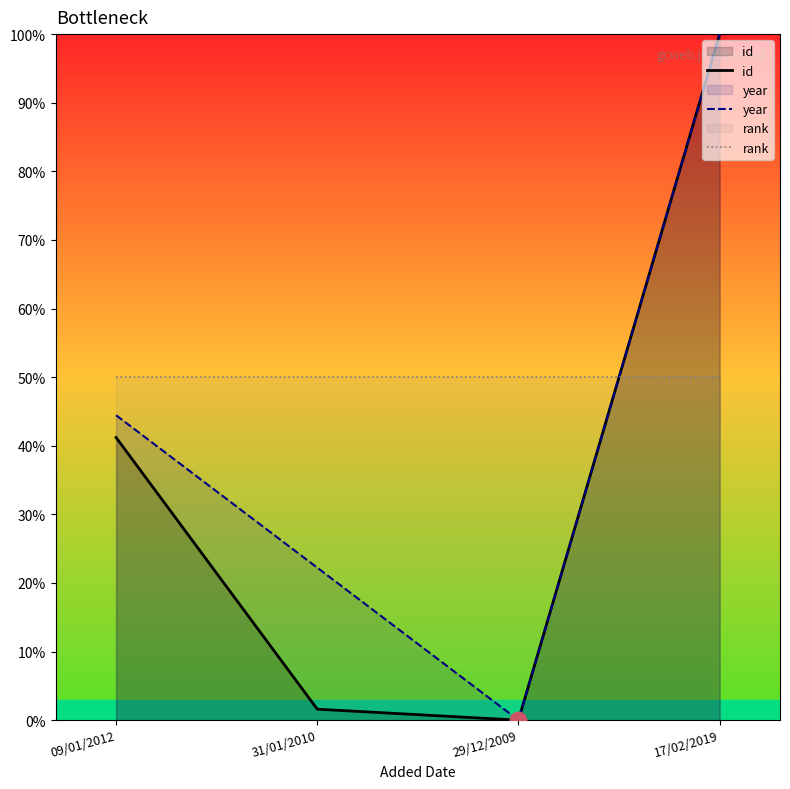

Which series reaches the minimum Y coordinate?

id